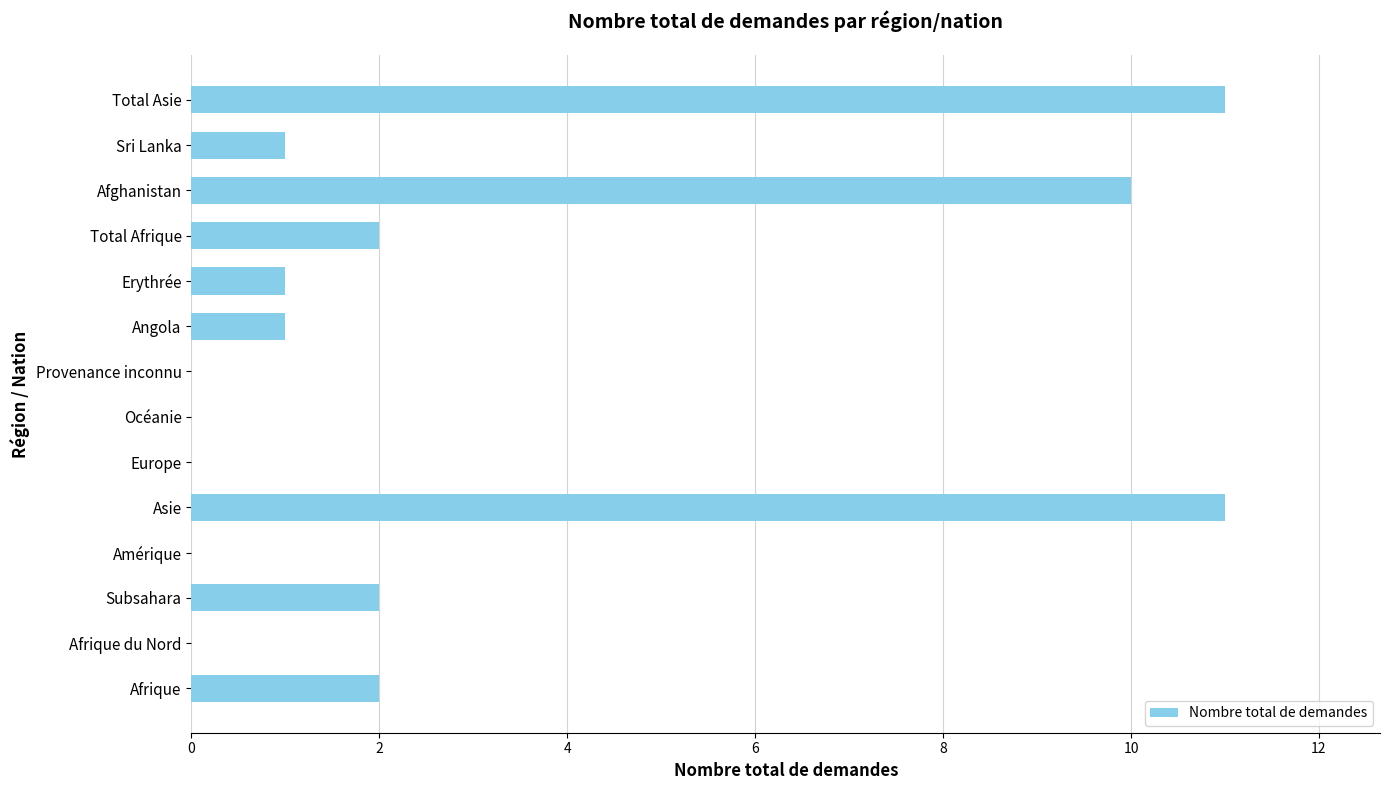

Are the bars horizontal?

Yes